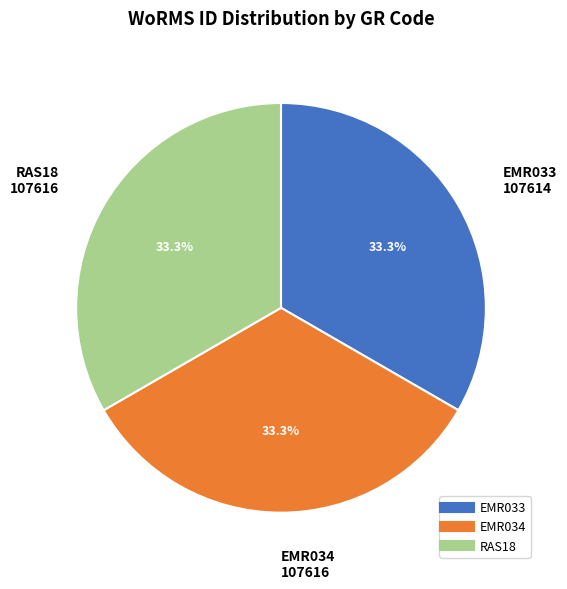

Is it true that RAS18 is 47% of the pie?

False